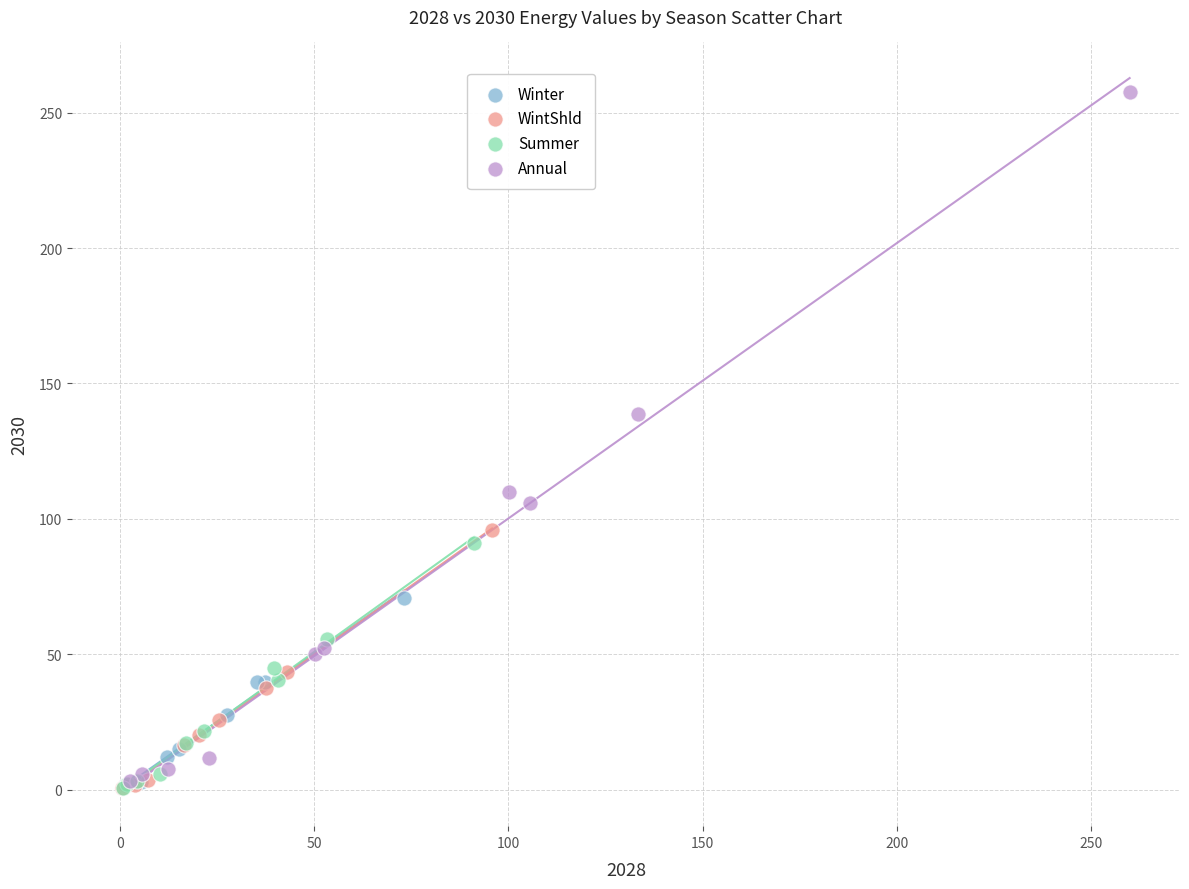

Which series contains the highest Y value?

Annual